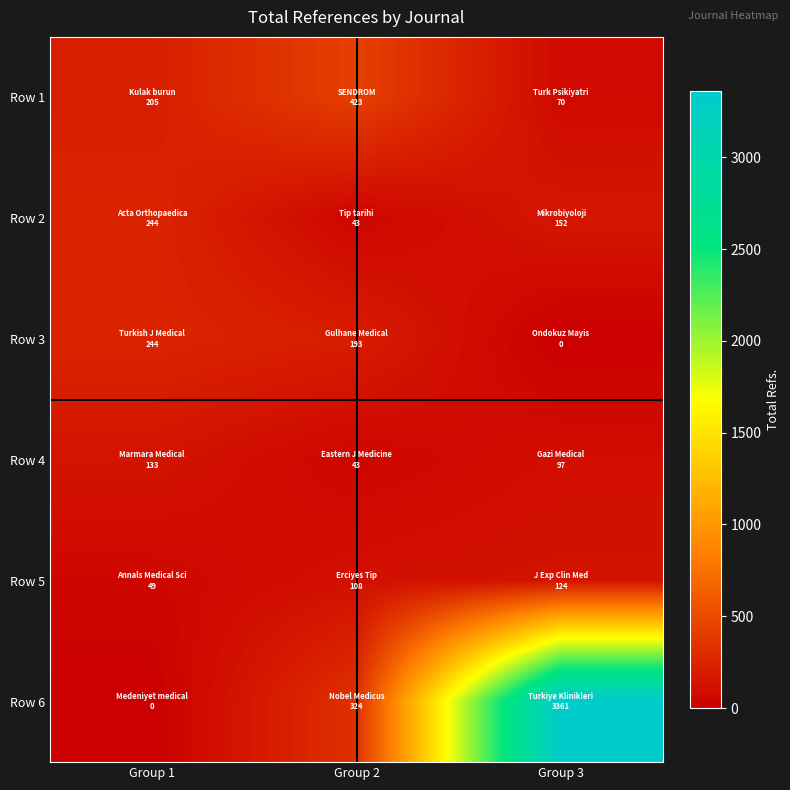

Reading left to right, transcribe all the data shown in this chart.

Row 1: Group 1=205	Group 2=423	Group 3=70
Row 2: Group 1=244	Group 2=43	Group 3=152
Row 3: Group 1=244	Group 2=193	Group 3=0
Row 4: Group 1=133	Group 2=43	Group 3=97
Row 5: Group 1=49	Group 2=108	Group 3=124
Row 6: Group 1=0	Group 2=324	Group 3=3361